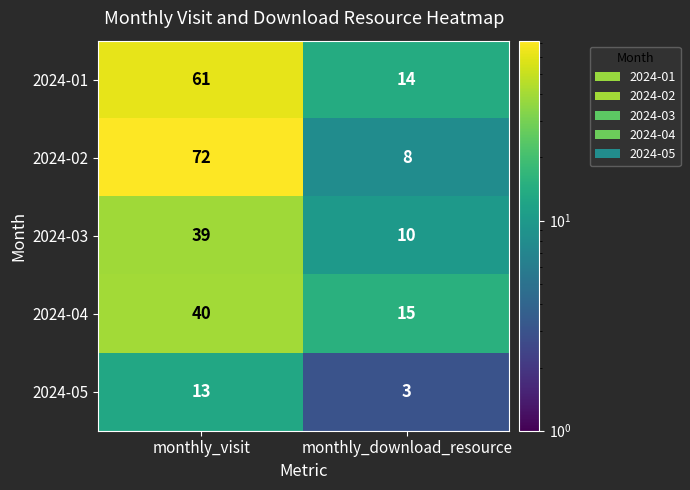

Which series has the largest total across all categories?

2024-02